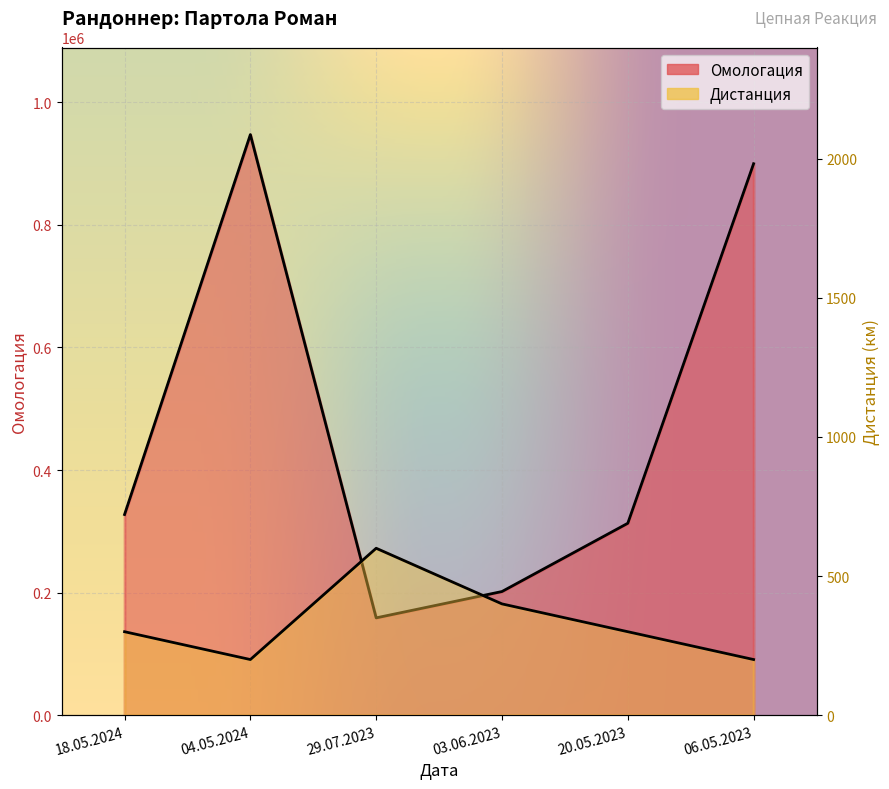

Is it true that Дистанция equals 133 at 06.05.2023?

False